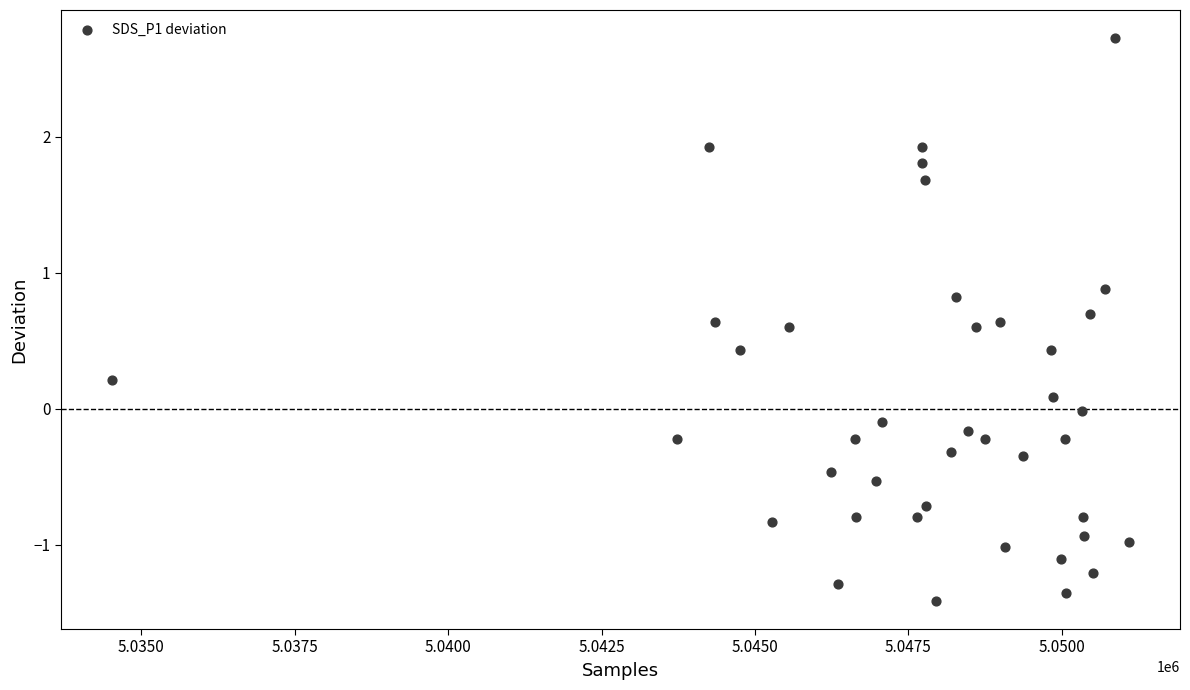

What is the range of X values (max minus min)?

16579.0